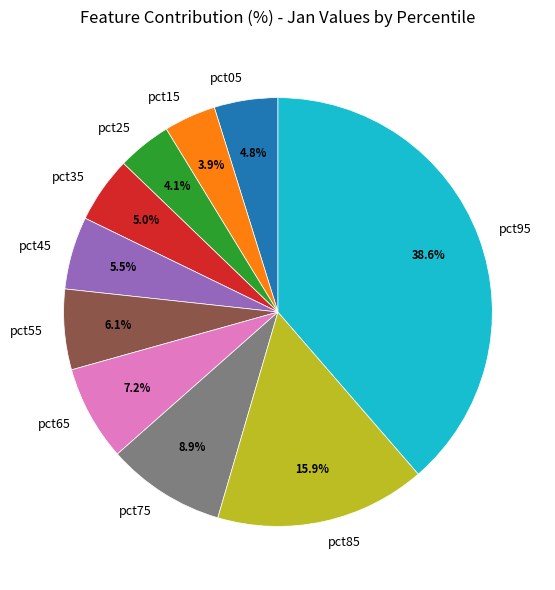

What is the total percentage of pct95 and pct25?

42.7%